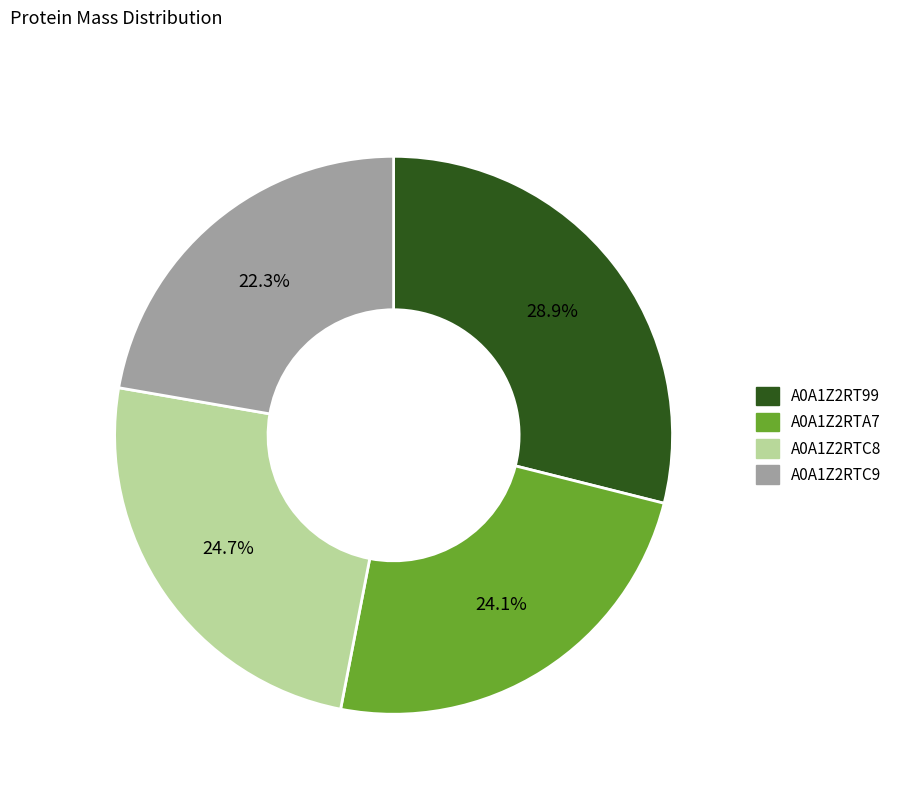

To the nearest percent, what is the difference between the A0A1Z2RT99 and A0A1Z2RTC8 slice percentages?

4%